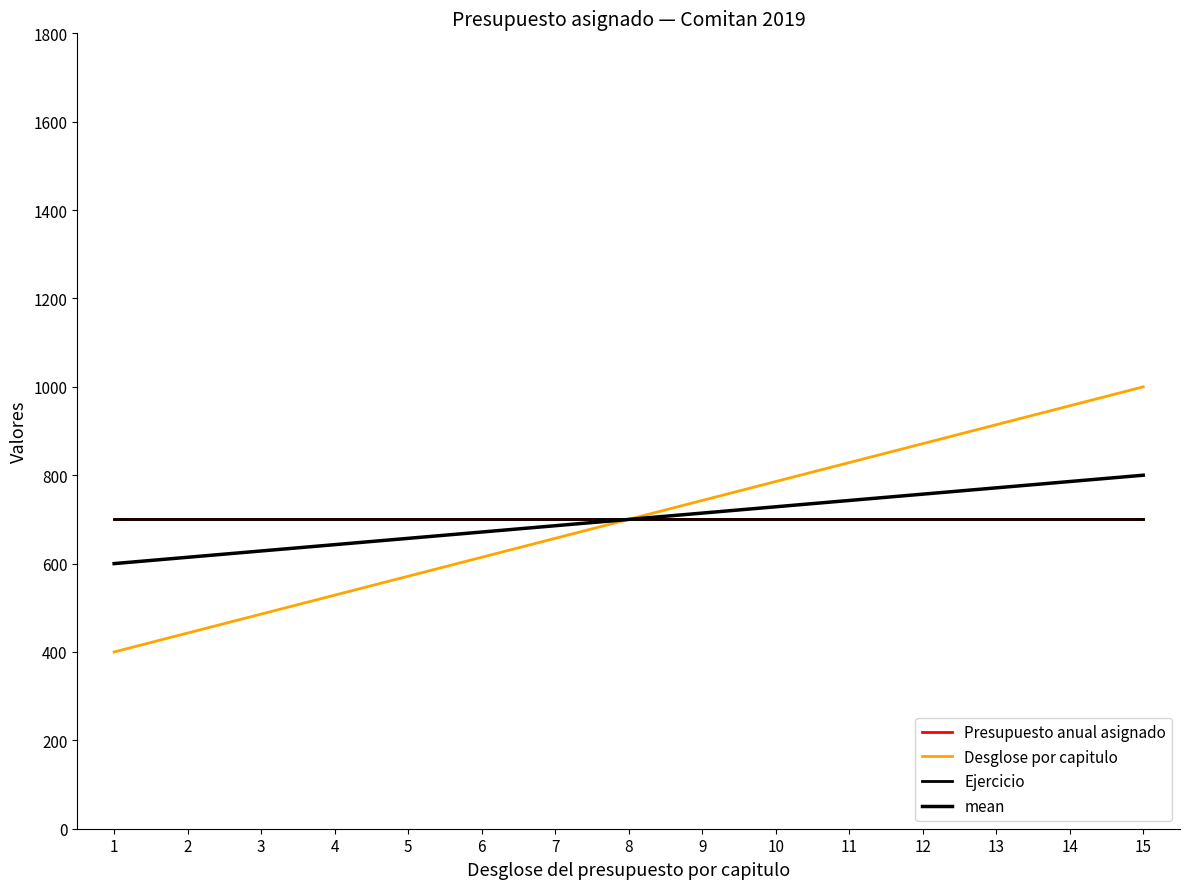

Reading left to right, extract all data points from this chart.

Presupuesto anual asignado: 1=700.0	2=700.0	3=700.0	4=700.0	5=700.0	6=700.0	7=700.0	8=700.0	9=700.0	10=700.0	11=700.0	12=700.0	13=700.0	14=700.0	15=700.0
Desglose por capitulo: 1=400.0	2=442.9	3=485.7	4=528.6	5=571.4	6=614.3	7=657.1	8=700.0	9=742.9	10=785.7	11=828.6	12=871.4	13=914.3	14=957.1	15=1000.0
Ejercicio: 1=700.0	2=700.0	3=700.0	4=700.0	5=700.0	6=700.0	7=700.0	8=700.0	9=700.0	10=700.0	11=700.0	12=700.0	13=700.0	14=700.0	15=700.0
mean: 1=600.0	2=614.3	3=628.6	4=642.9	5=657.1	6=671.4	7=685.7	8=700.0	9=714.3	10=728.6	11=742.9	12=757.1	13=771.4	14=785.7	15=800.0